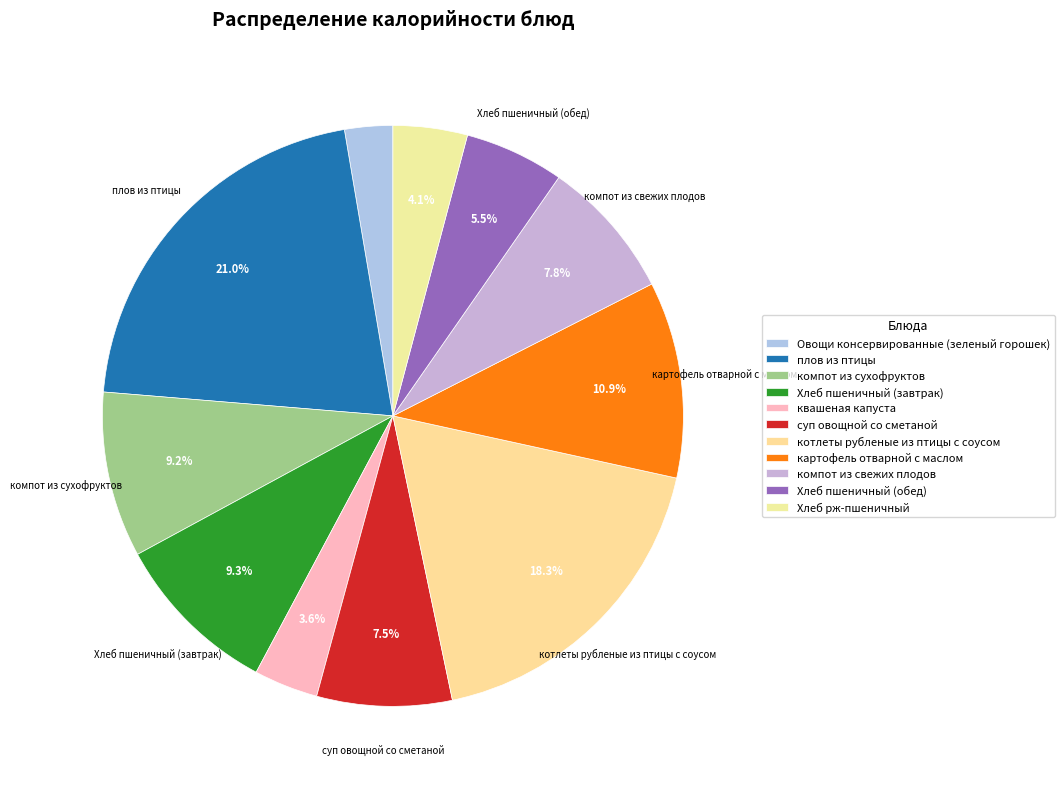

Which category has the biggest portion of the pie?

плов из птицы